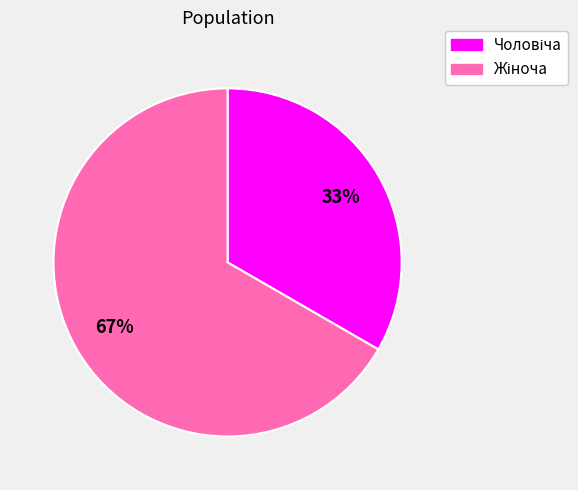

Is there a majority slice in this chart?

Yes